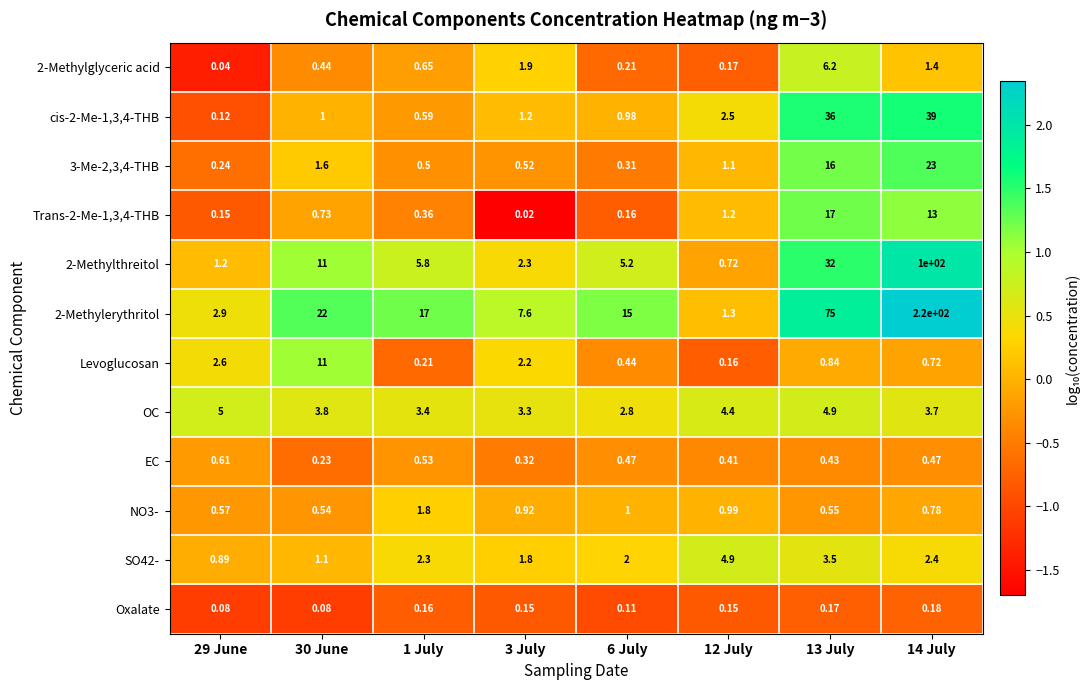

Is the value of Trans-2-Me-1,3,4-THB at 3 July greater than the value of Levoglucosan at 30 June?

No